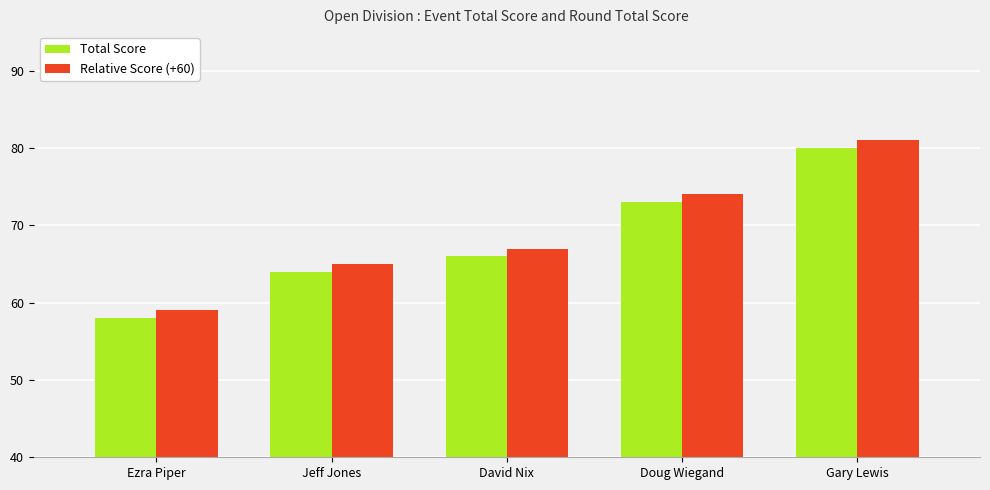

The Relative Score (+60) series shows 74 at Doug Wiegand. True or false?

True